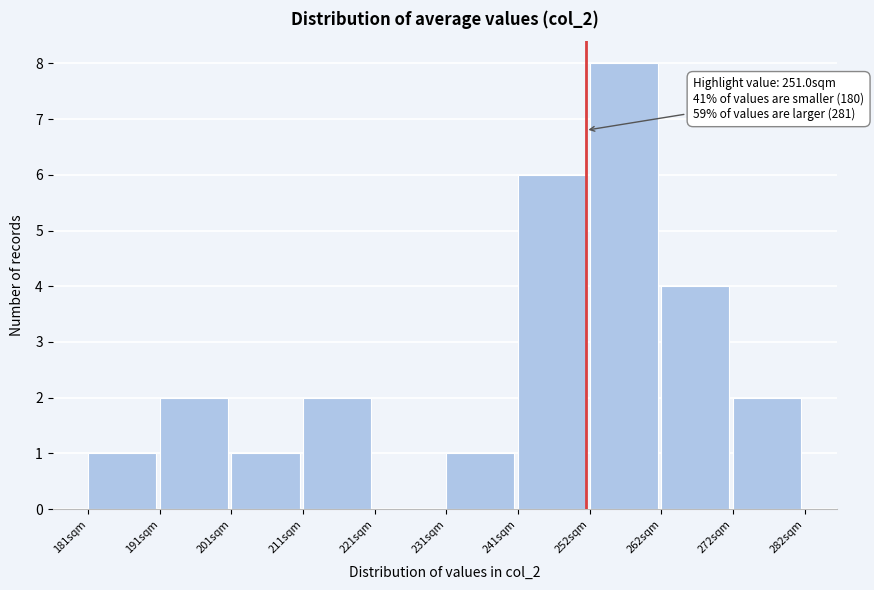

Over which range of the x-axis is the bar tallest?

252 to 262